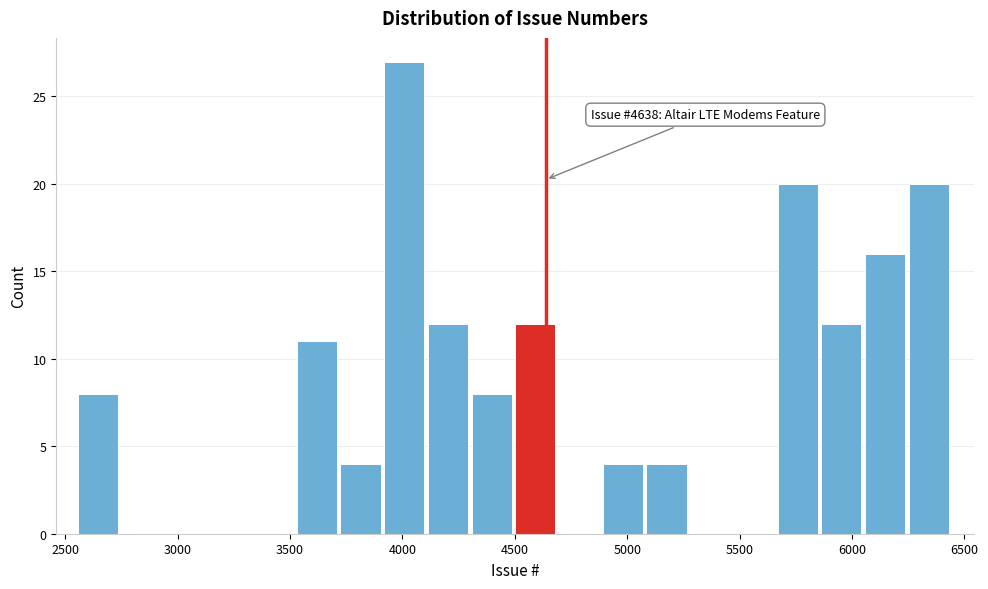

Around what value on the x-axis is the tallest bar? Give the approximate position of its centre, as read against the axis.

4000